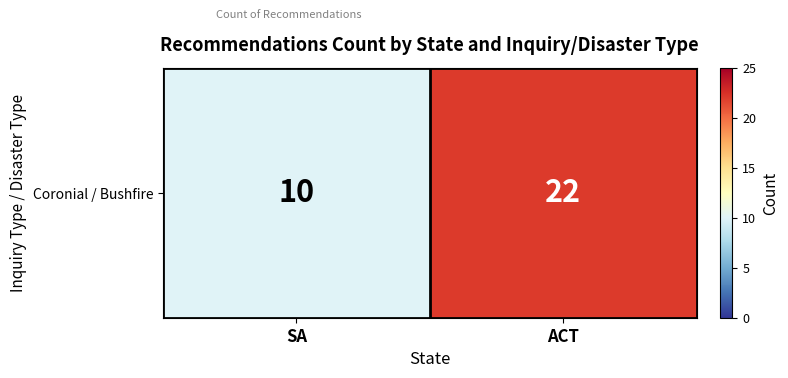

Where is the data nearest to the value 16?

SA